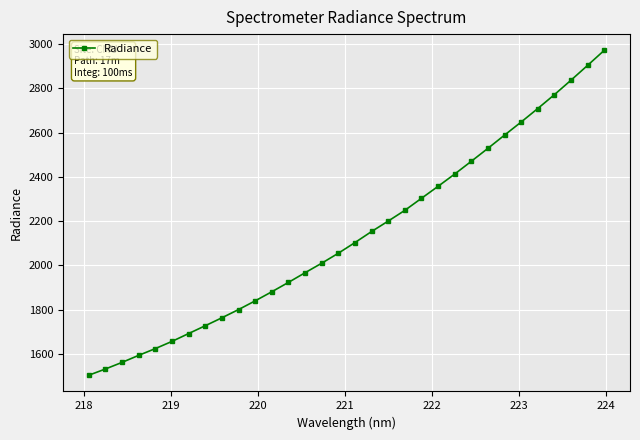

Does the chart have visible grid lines?

Yes